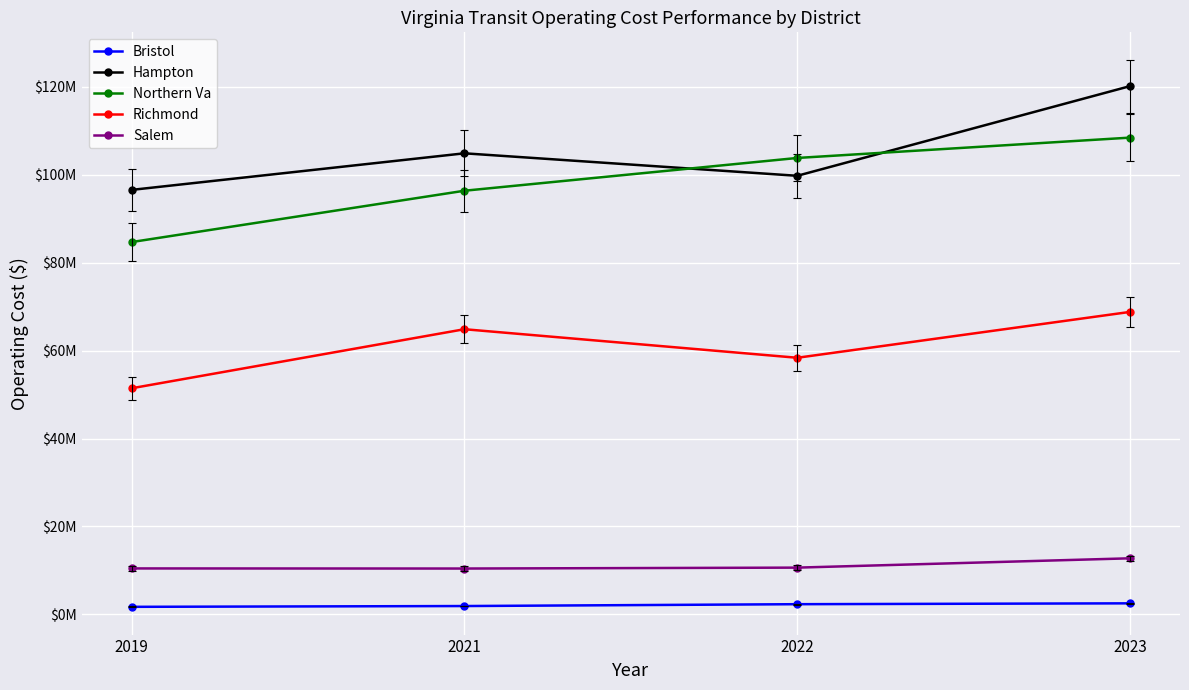

Reading left to right, list all the values displayed in this chart.

Bristol: 2019=1704406	2021=1885201	2022=2305461	2023=2499963
Hampton: 2019=96559705	2021=104883123	2022=99766003	2023=120169392
Northern Va: 2019=84690252	2021=96368493	2022=103826125	2023=108453691
Richmond: 2019=51428352	2021=64863638	2022=58367488	2023=68802962
Salem: 2019=10440607	2021=10417569	2022=10624308	2023=12745096